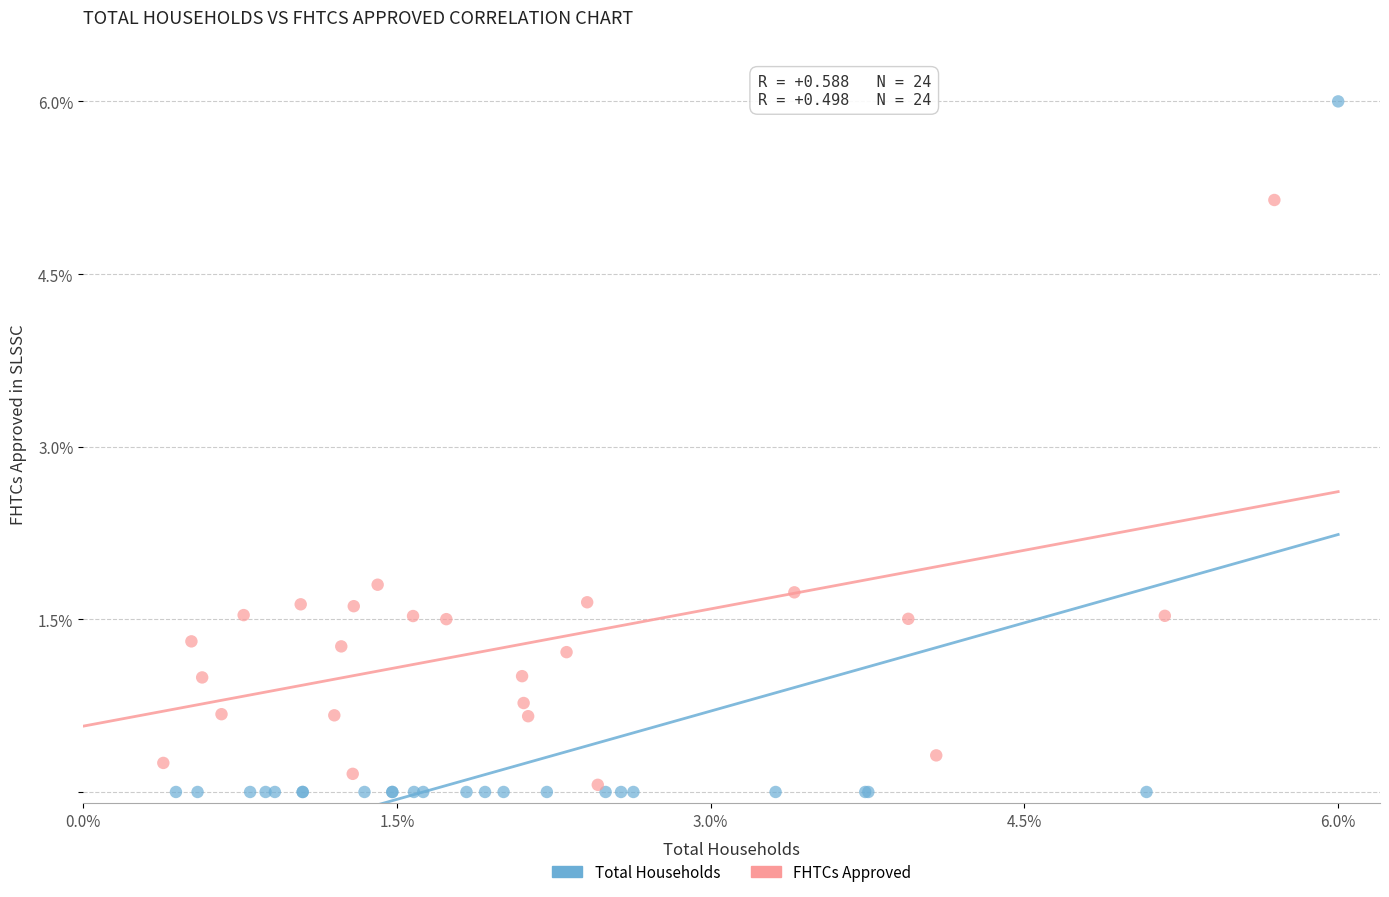

Which series contains the lowest Y value?

Total Households